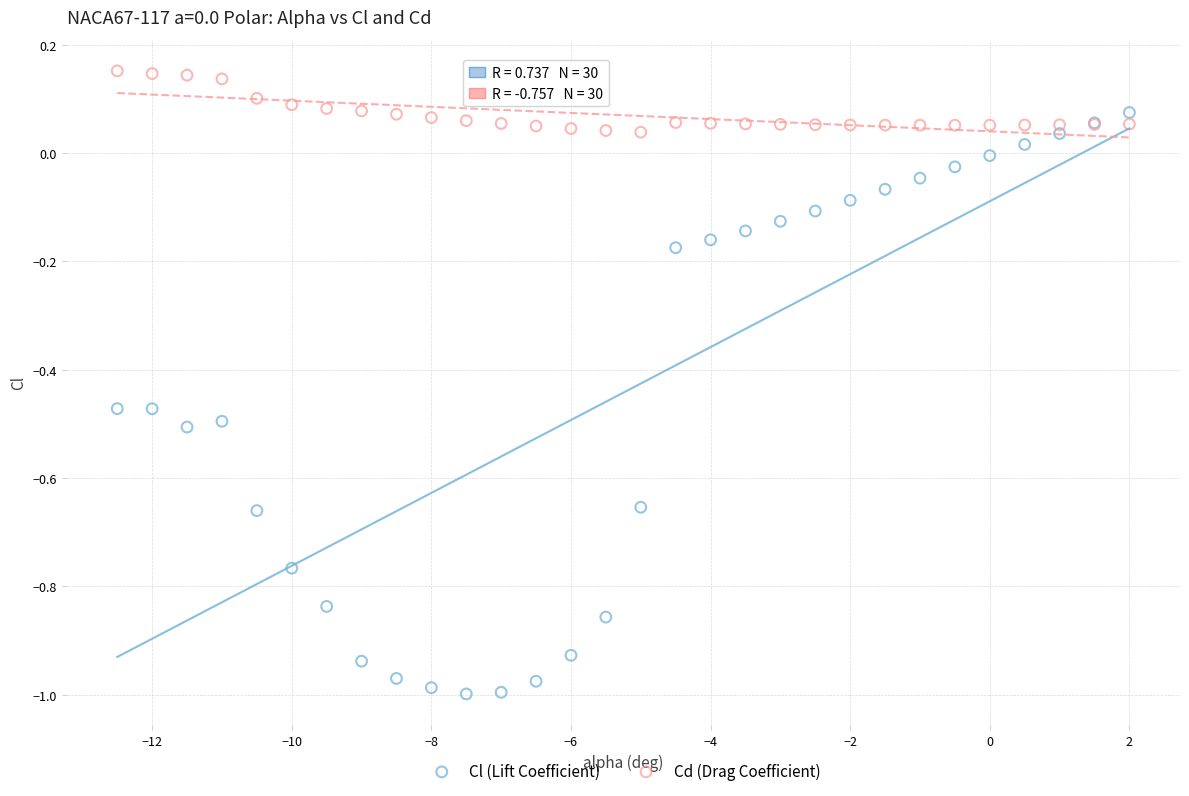

Which series reaches the maximum Y coordinate?

Cd (Drag Coefficient)